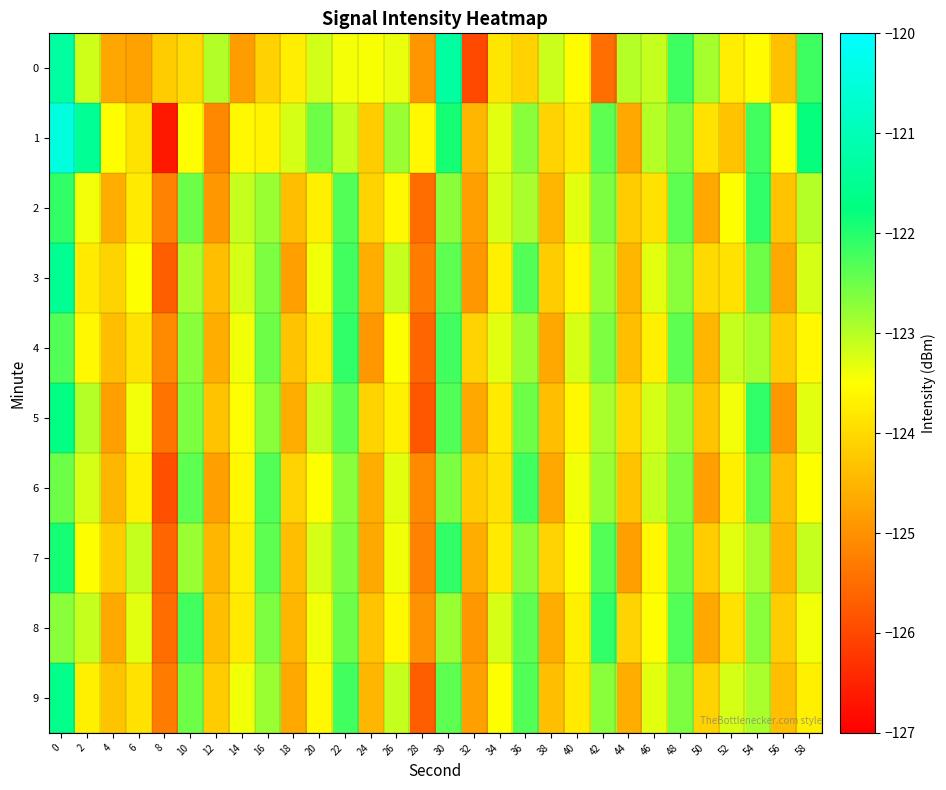

How many distinct data groups are displayed?

10